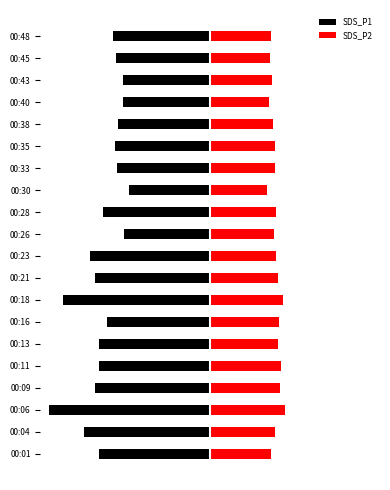

What is the total value across all series at 00:04?

-6.9